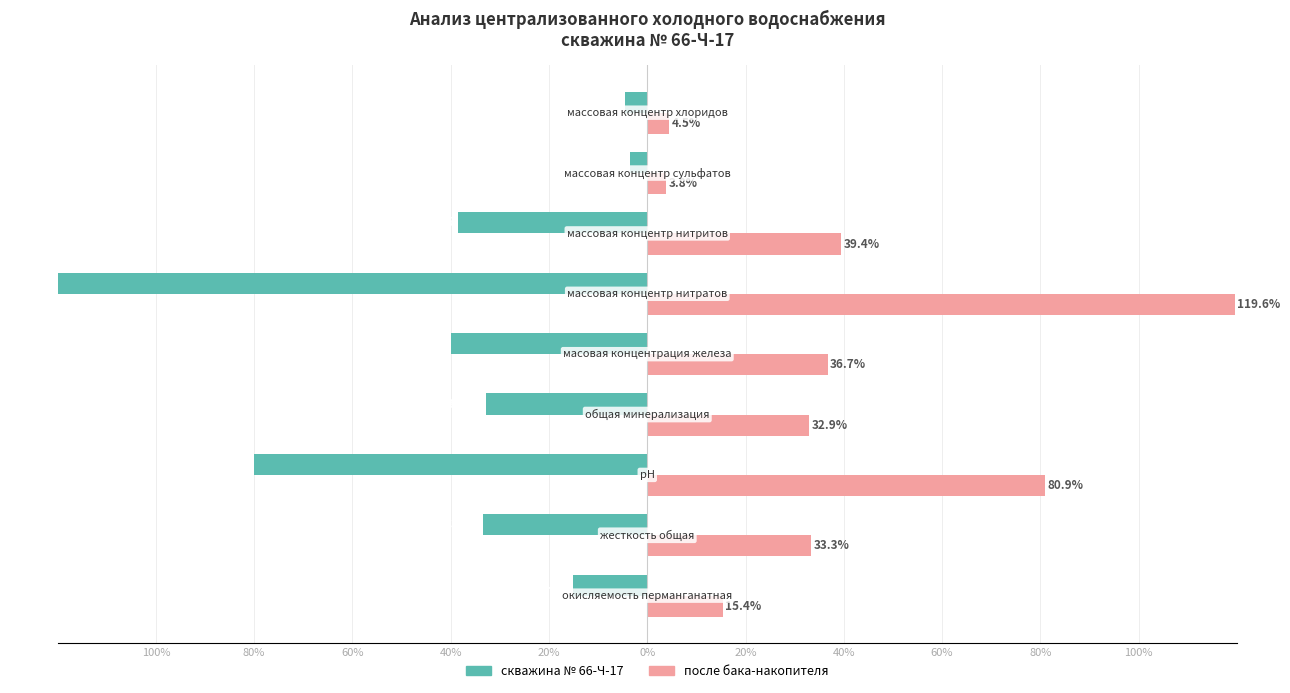

Which series has the widest spread of values?

скважина № 66-Ч-17